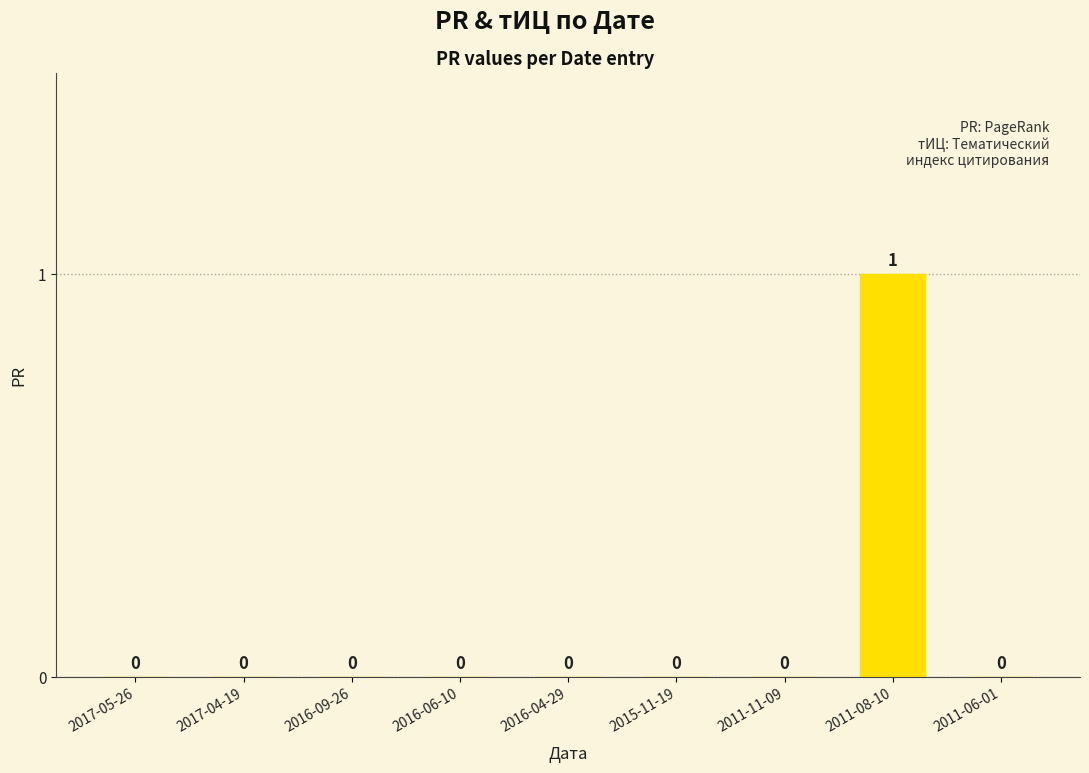

Which has a higher value, 2011-08-10 or 2015-11-19?

2011-08-10